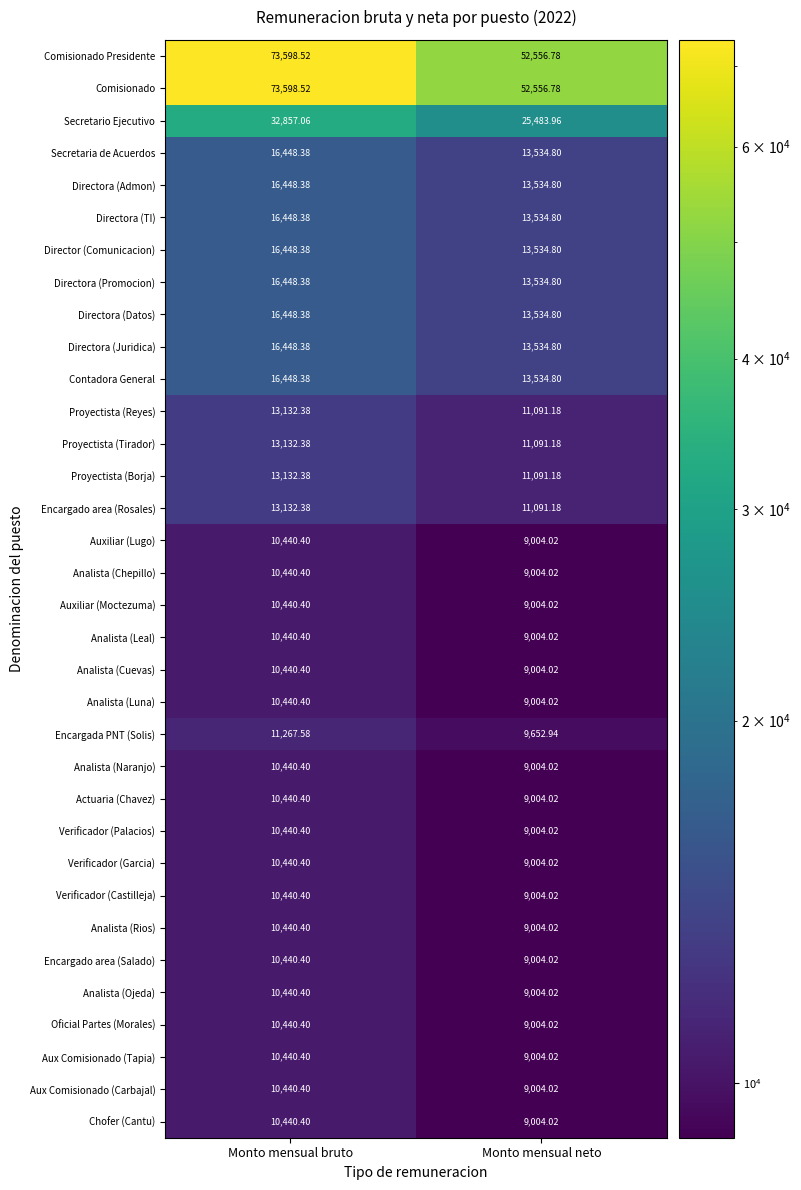

Is the value of Directora (Datos) at Monto mensual neto greater than the value of Analista (Luna) at Monto mensual bruto?

Yes